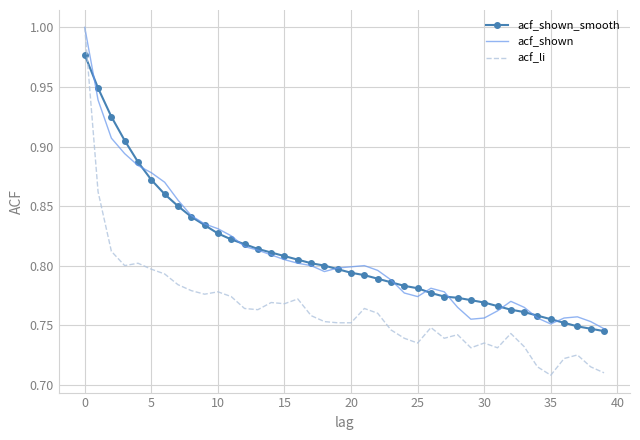

Which series has the largest range (max minus min)?

acf_li